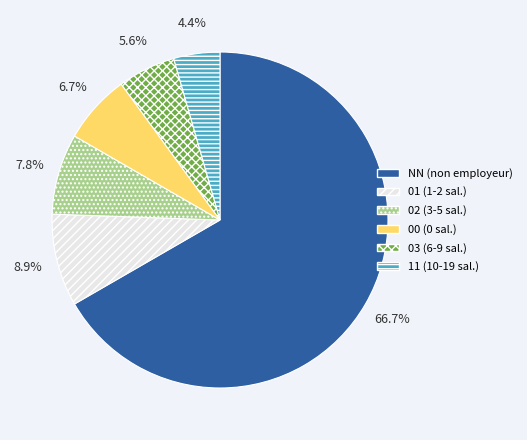

Which category accounts for the majority?

NN